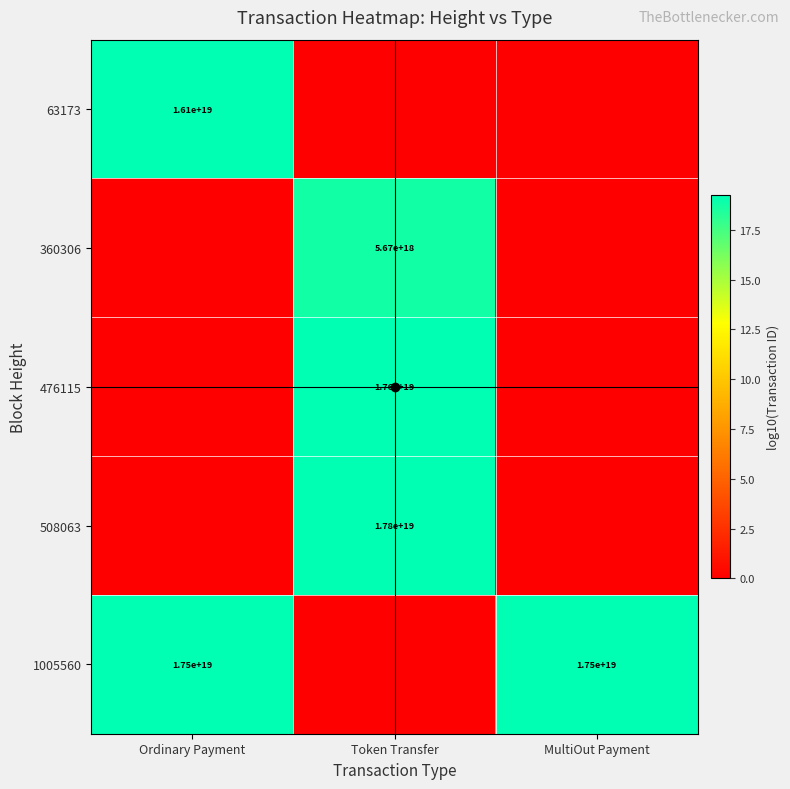

Is it true that 360306 equals 18.8 at Token Transfer?

True